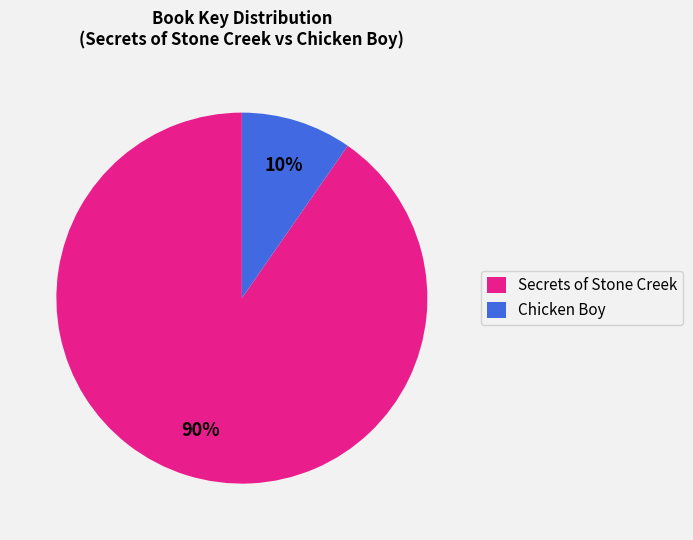

To the nearest percent, what is the average slice percentage?

50%